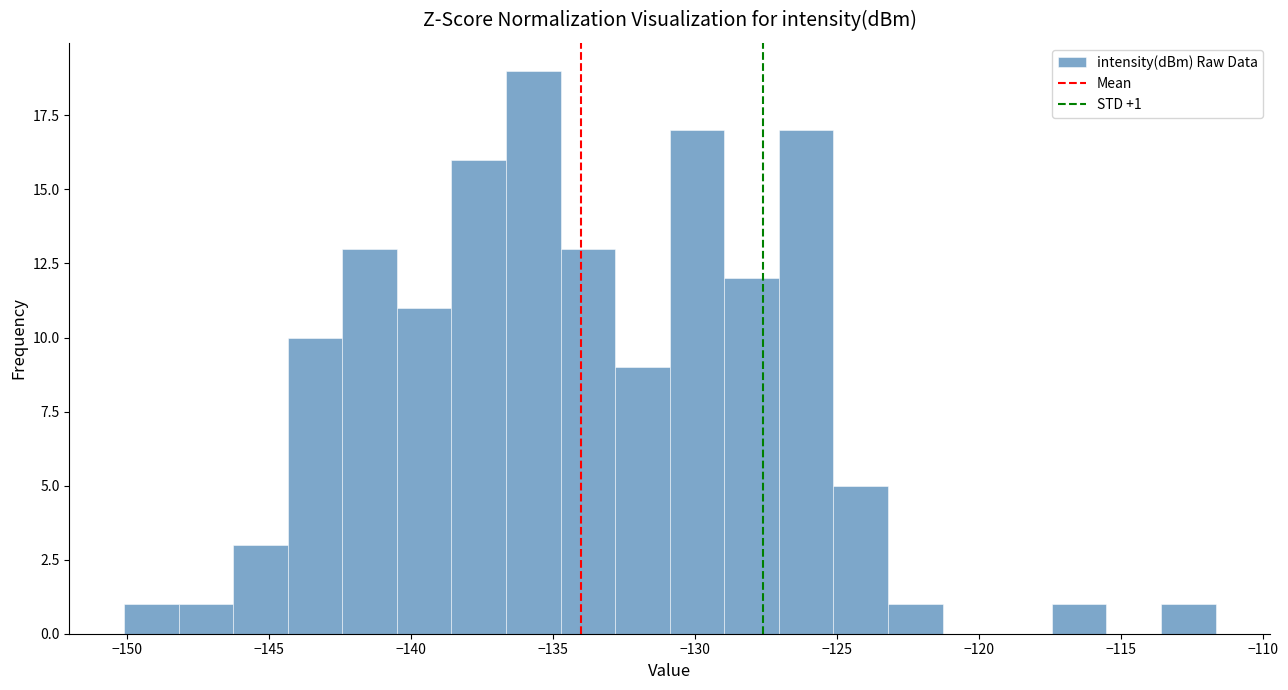

Around what value on the x-axis is the tallest bar? Give the approximate position of its centre, as read against the axis.

-135.5